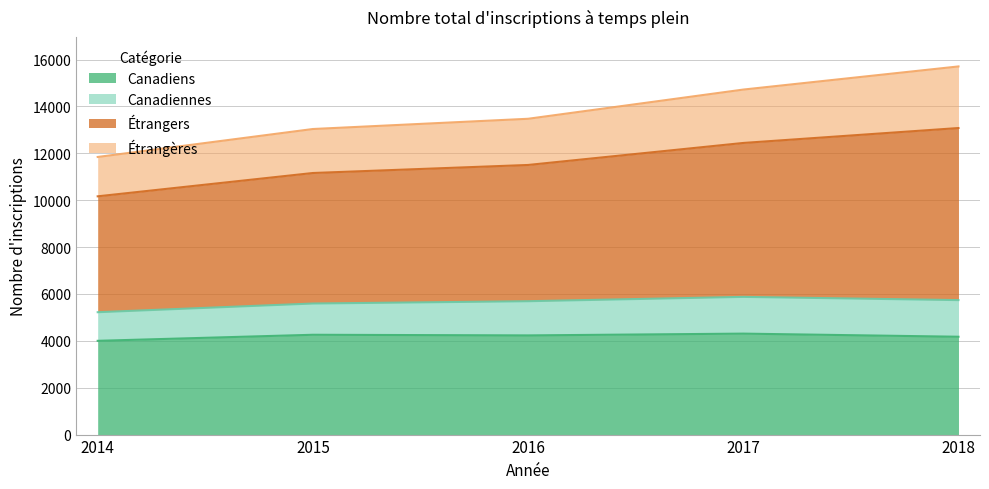

Which has a higher value, 2014 or 2015?

2015